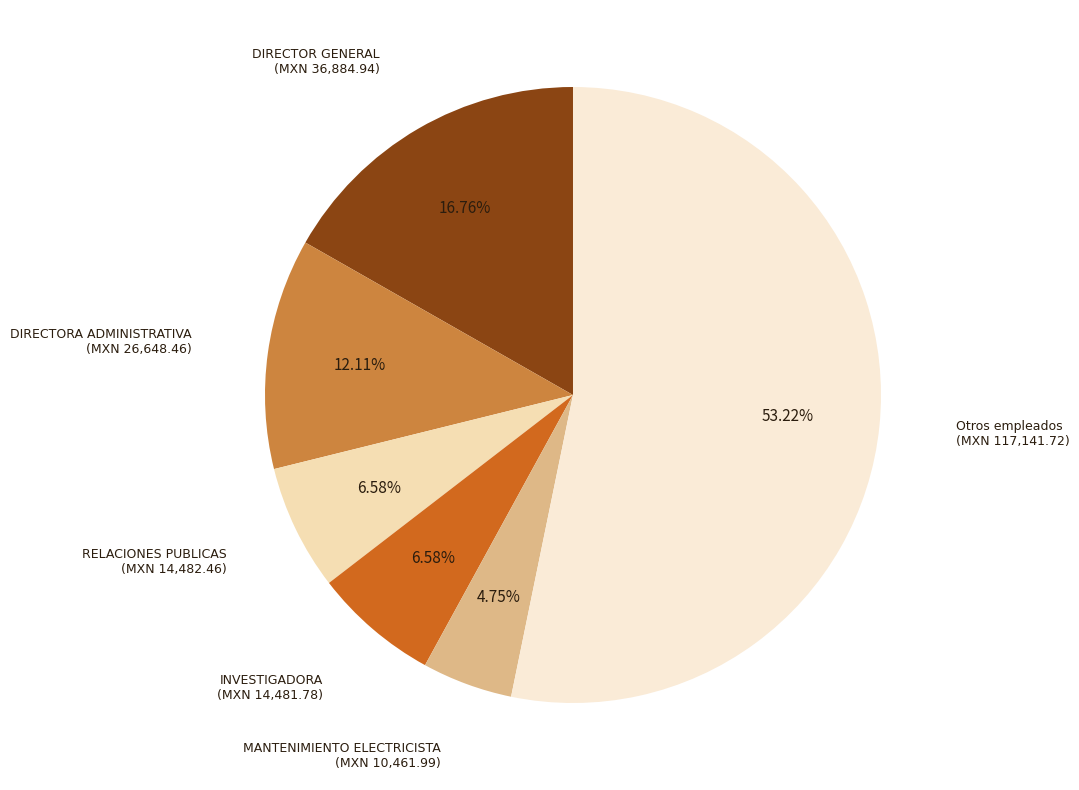

Count the number of slices in the pie.

6